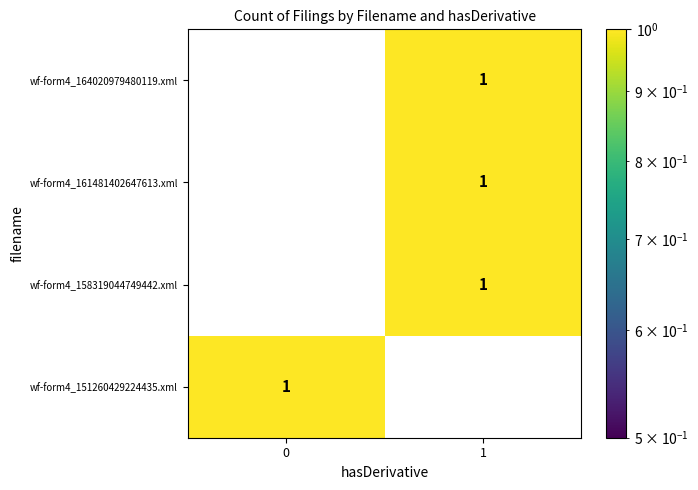

Reading left to right, list all the values displayed in this chart.

wf-form4_164020979480119.xml: 0=0	1=1
wf-form4_161481402647613.xml: 0=0	1=1
wf-form4_158319044749442.xml: 0=0	1=1
wf-form4_151260429224435.xml: 0=1	1=0